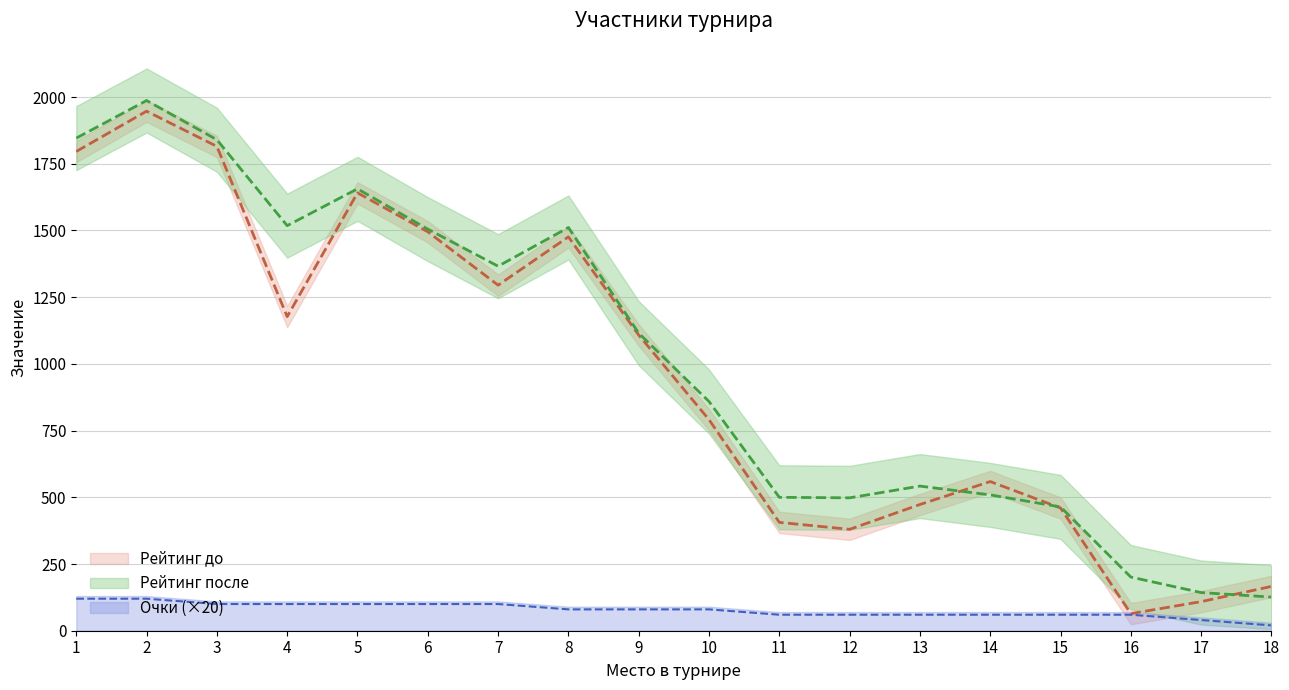

Is the value of Очки at 13 greater than the value of Рейтинг до at 16?

No